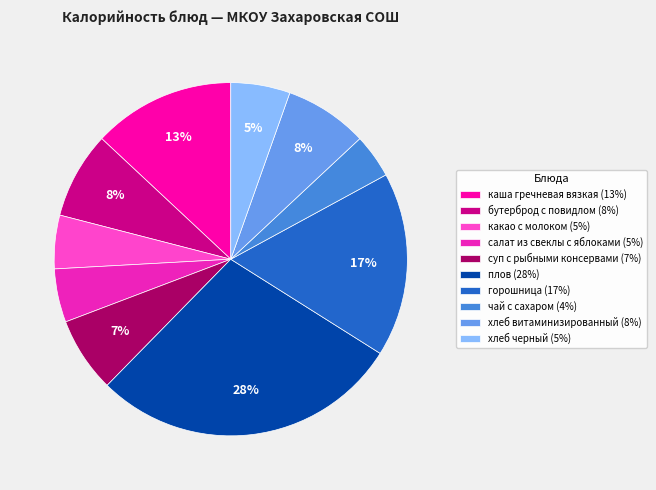

How many segments does this pie chart have?

10